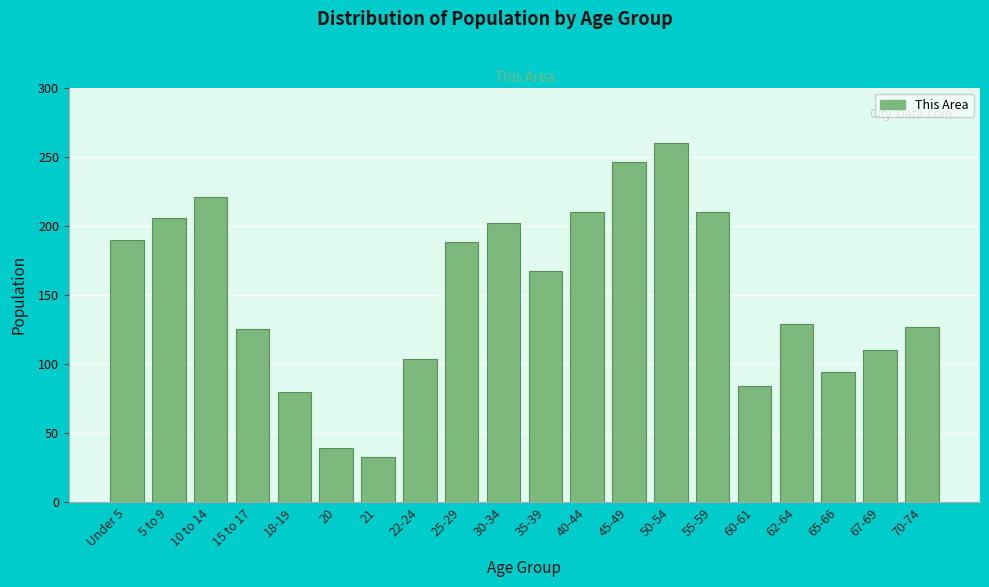

Reading right to left, transcribe all the data shown in this chart.

127	110	94	129	84	210	260	246	210	167	202	188	104	33	39	80	125	221	206	190